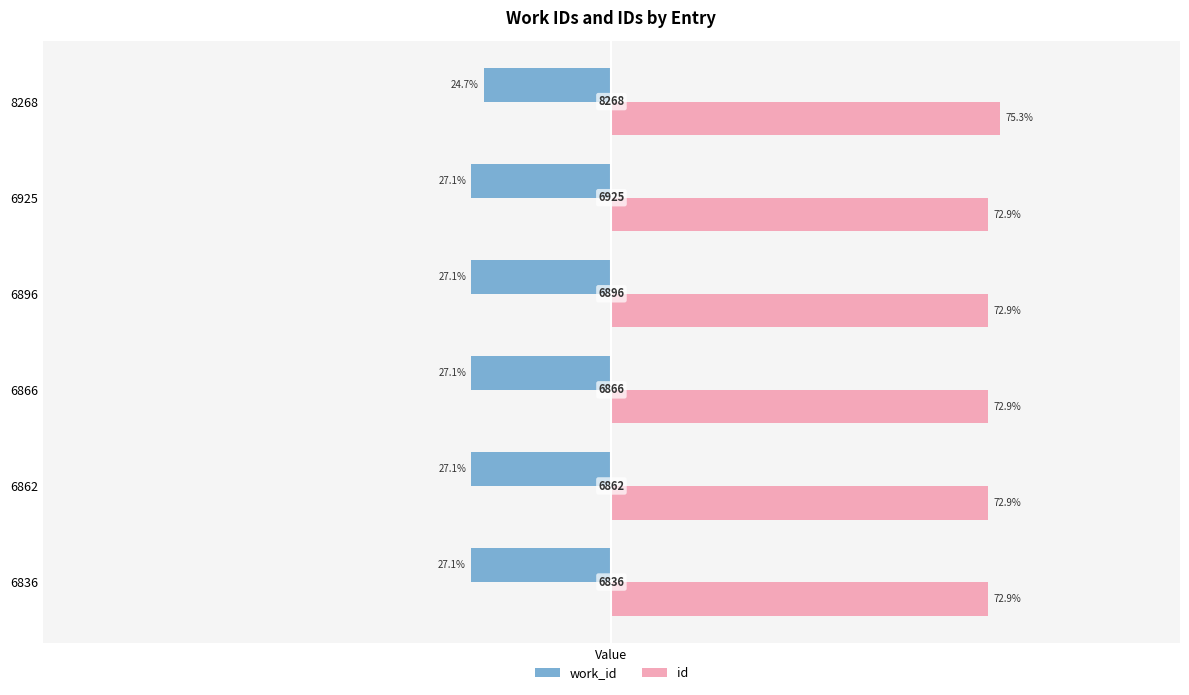

Which series has the largest range (max minus min)?

id